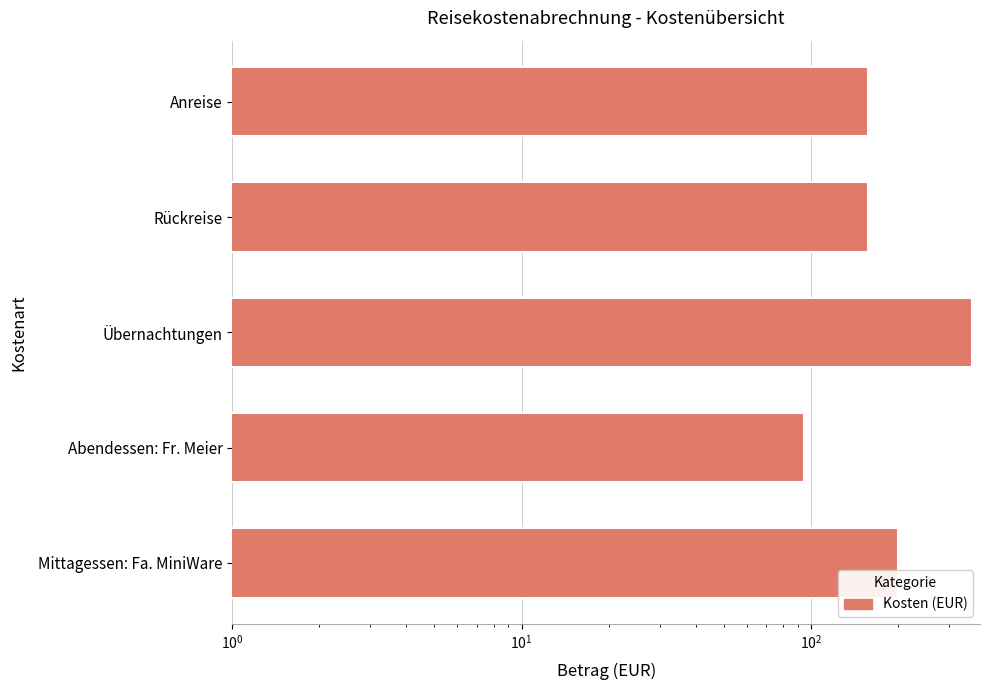

How many categories are shown in the chart?

5